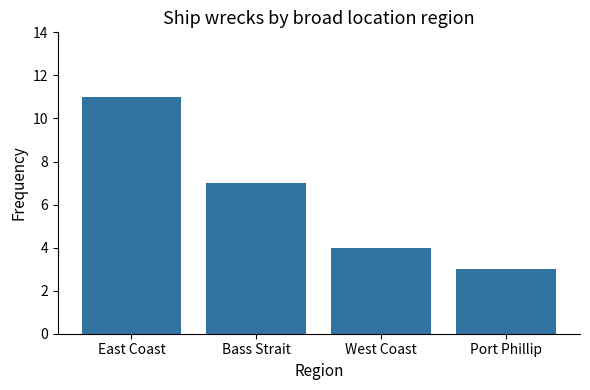

Does the chart contain any negative values?

No